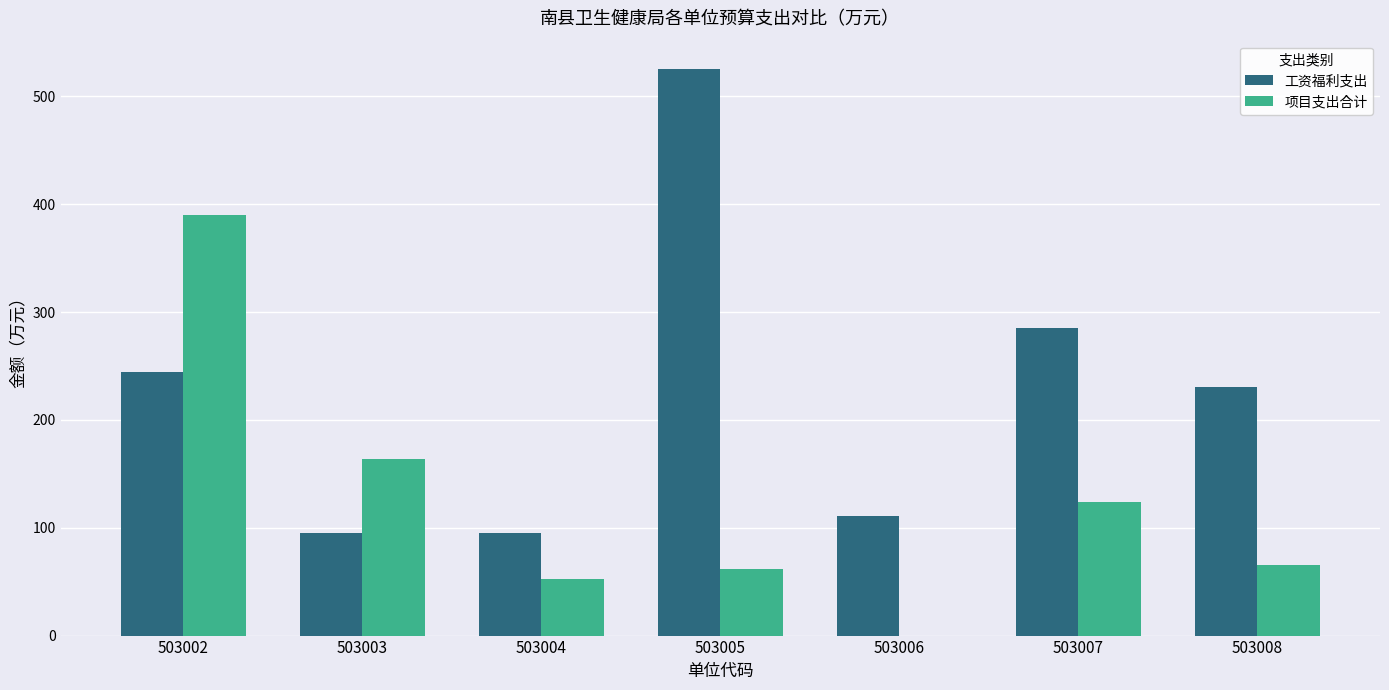

Where is 项目支出合计 nearest to the value 195?

503003